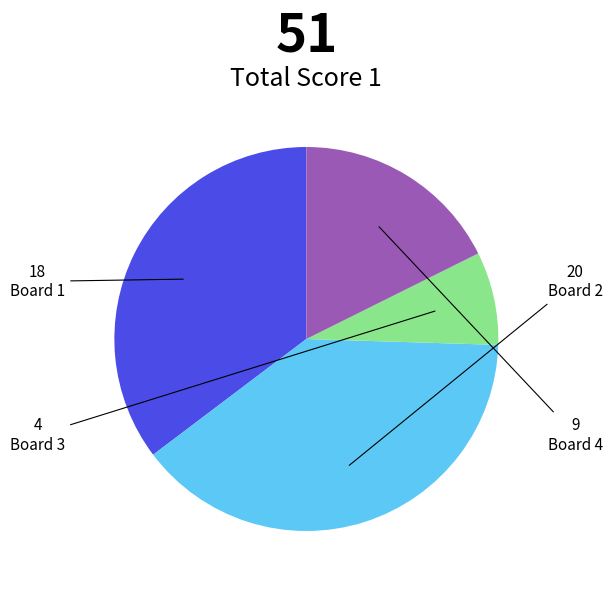

Does any single category account for the majority?

No